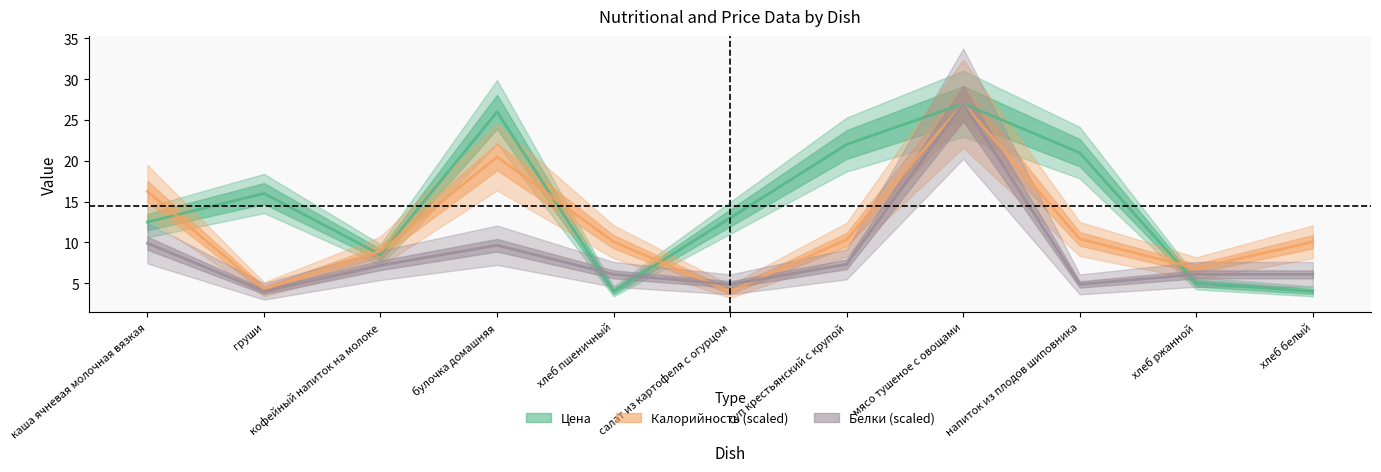

At which category does Белки reach its first local peak?

булочка домашняя